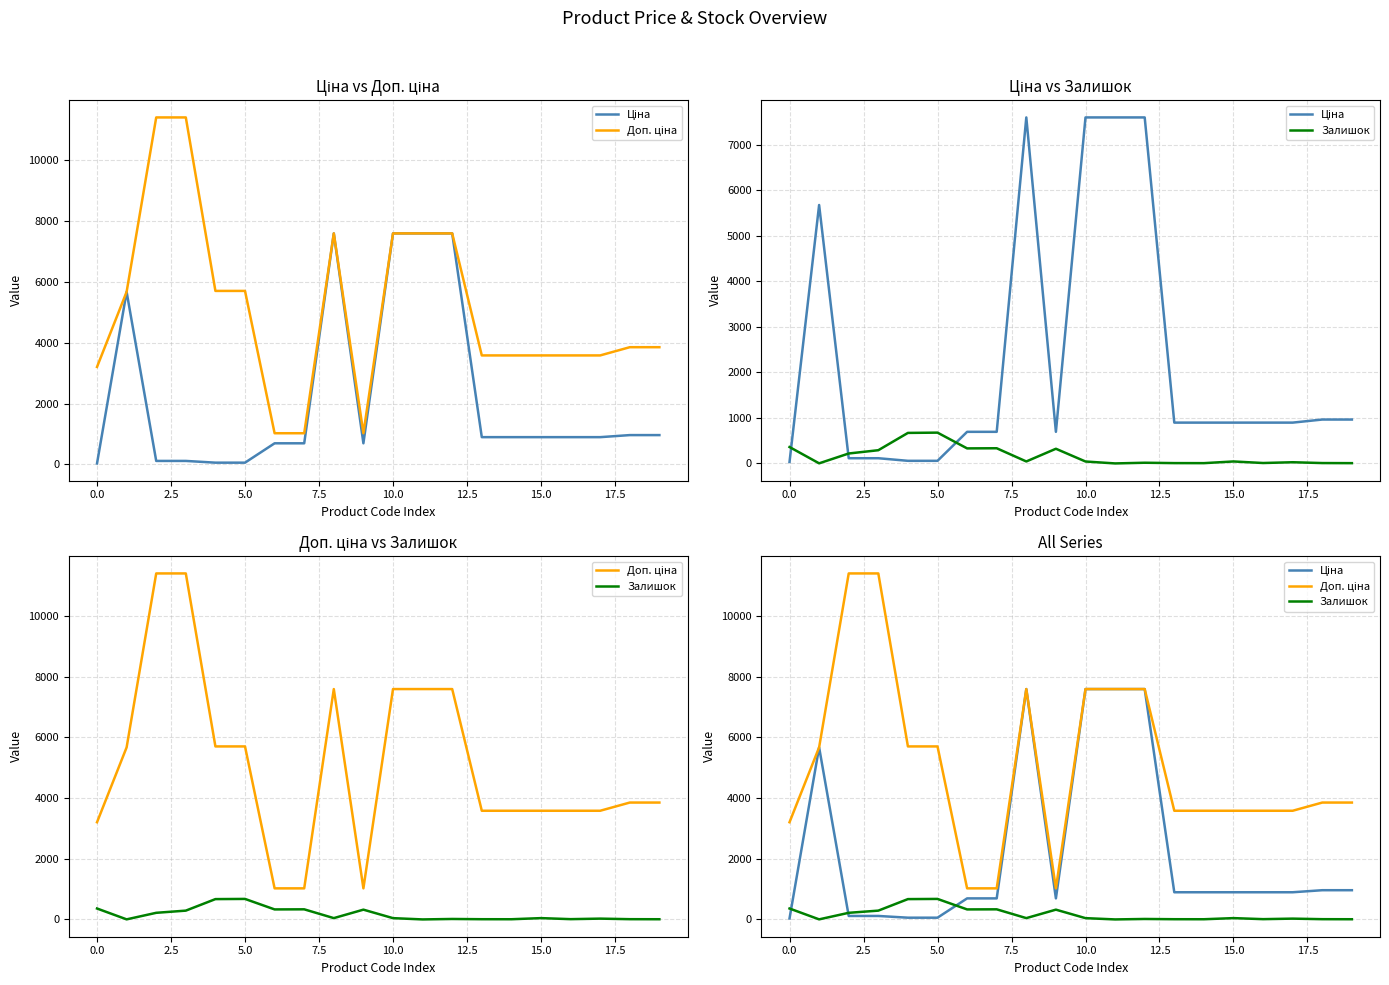

List the series in order of their peak value, highest first.

Доп. ціна, Ціна, Залишок